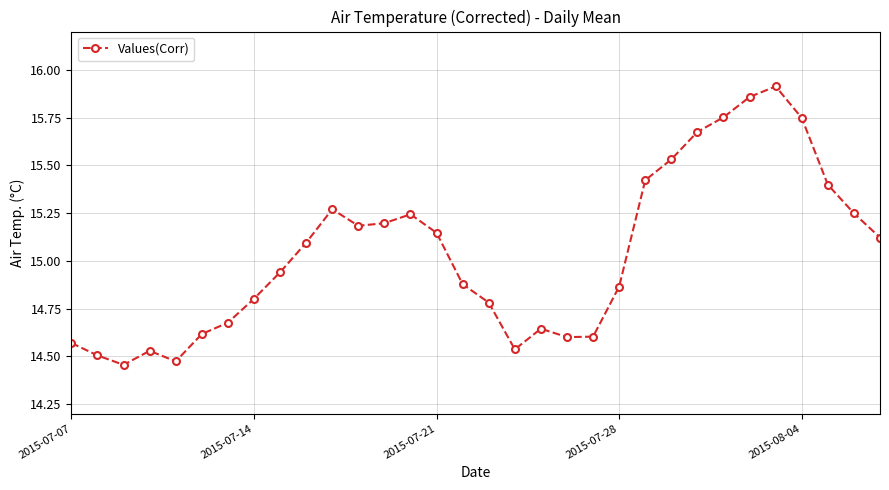

What is the difference between the second highest and minimum values?

1.4